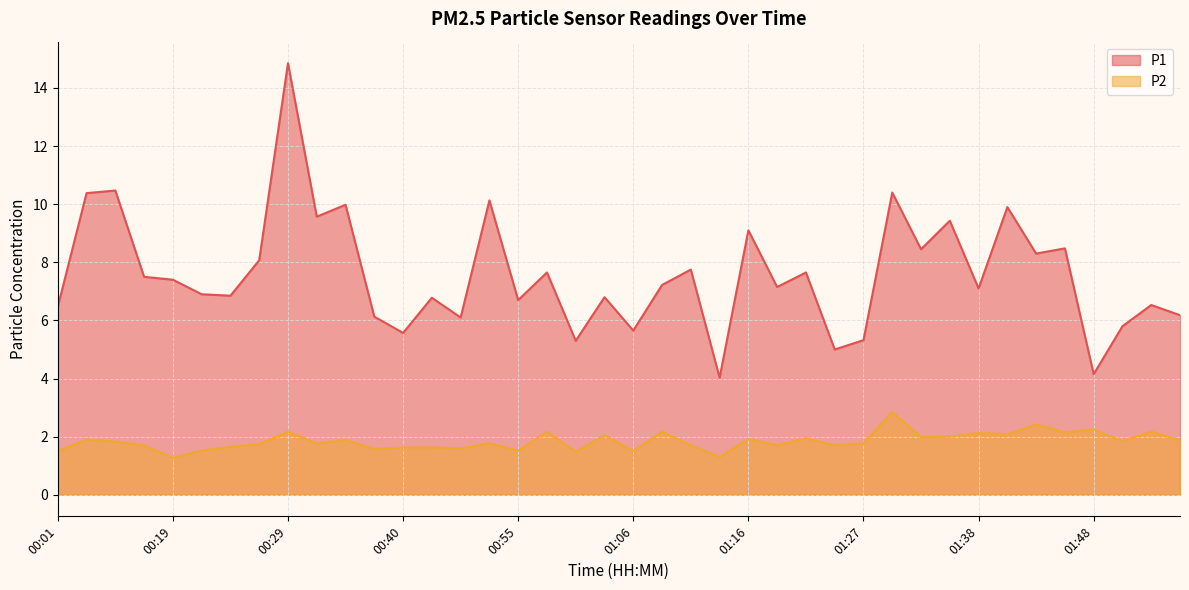

Which label corresponds to the smallest value in the chart?

00:19